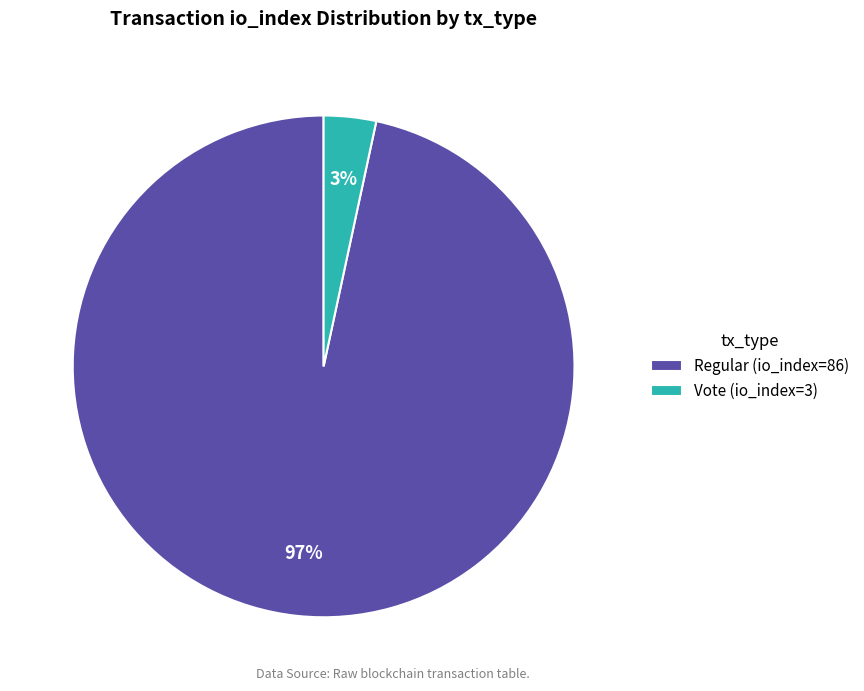

Does Regular (io_index=86) represent more than half of the total?

Yes